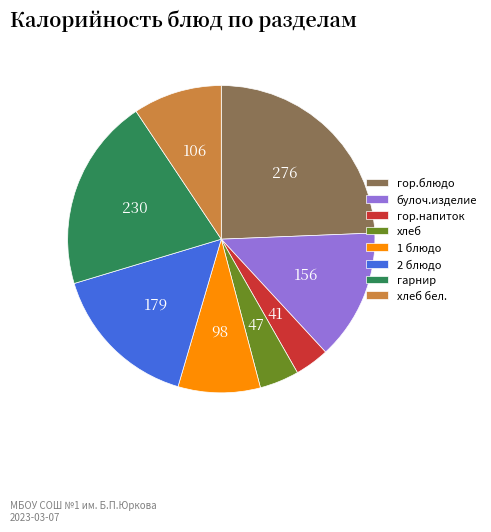

Approximately how many times larger is the value at булоч.изделие compared to гор.напиток?

3.8